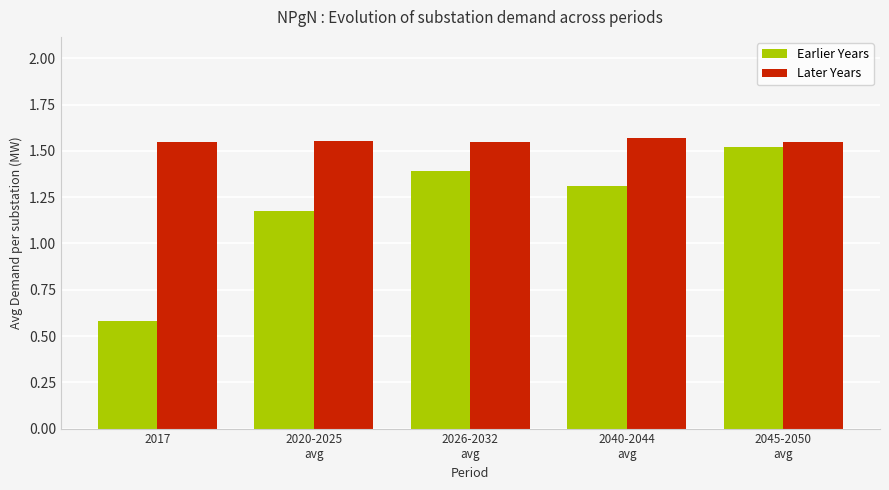

At how many categories does at least one series exceed 1?

5